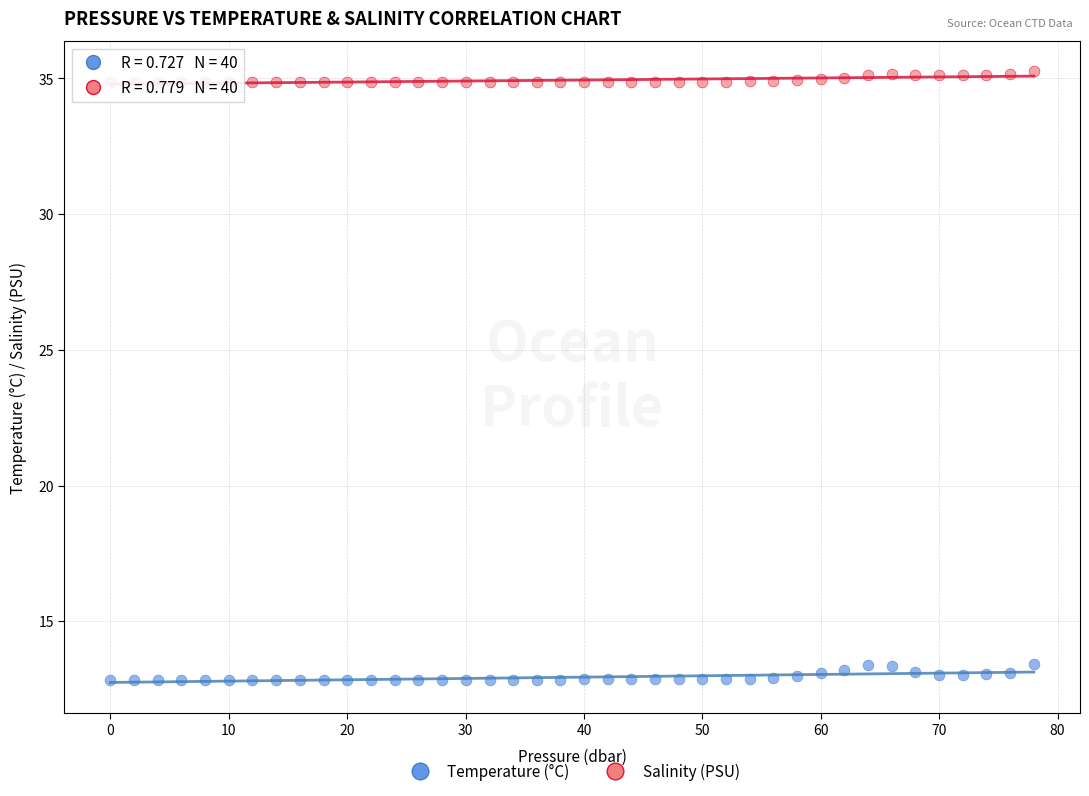

Which series contains the lowest Y value?

Temperature (°C)